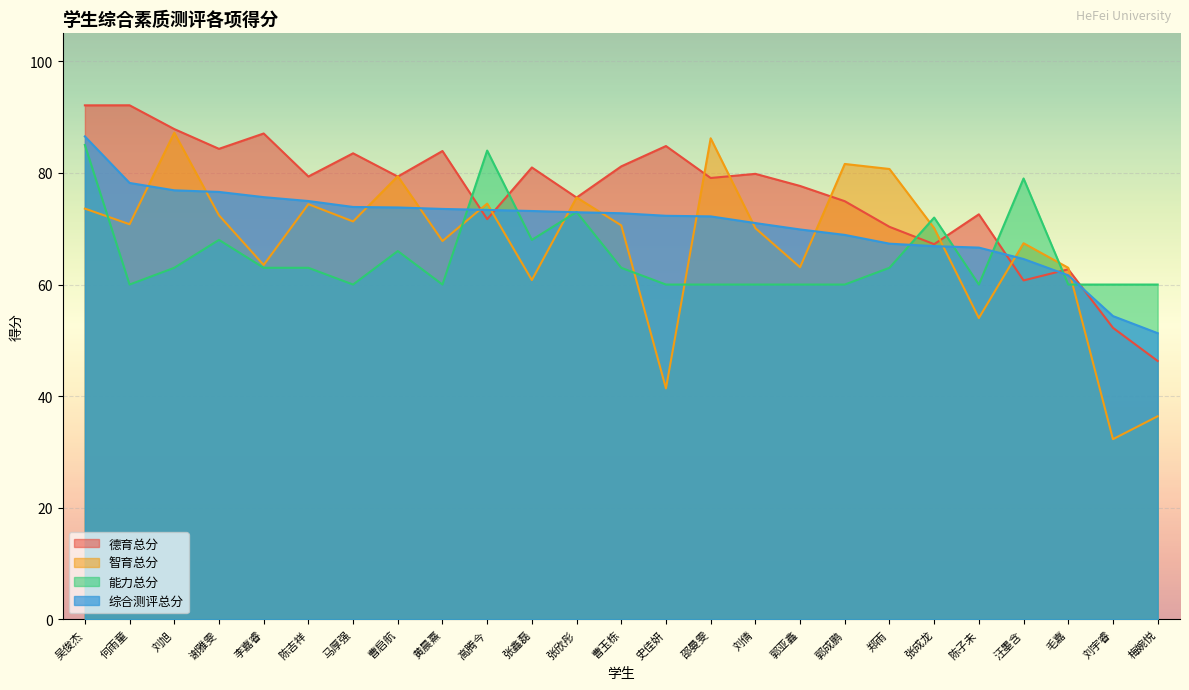

How many lines are shown in the chart?

4